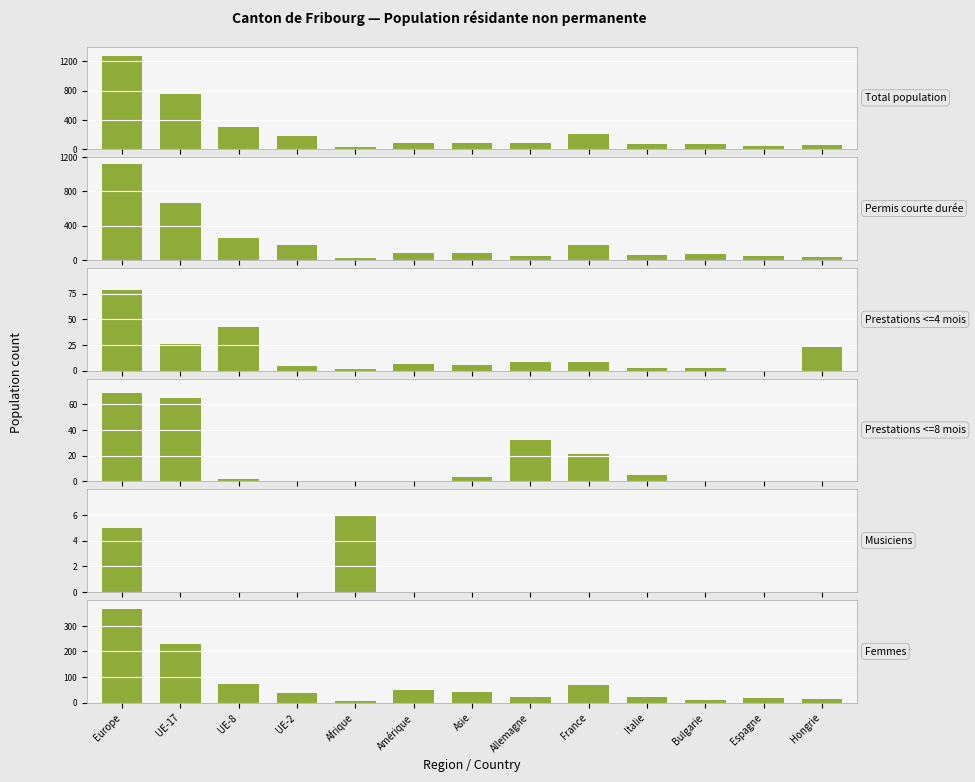

How many data points does each series have?

13